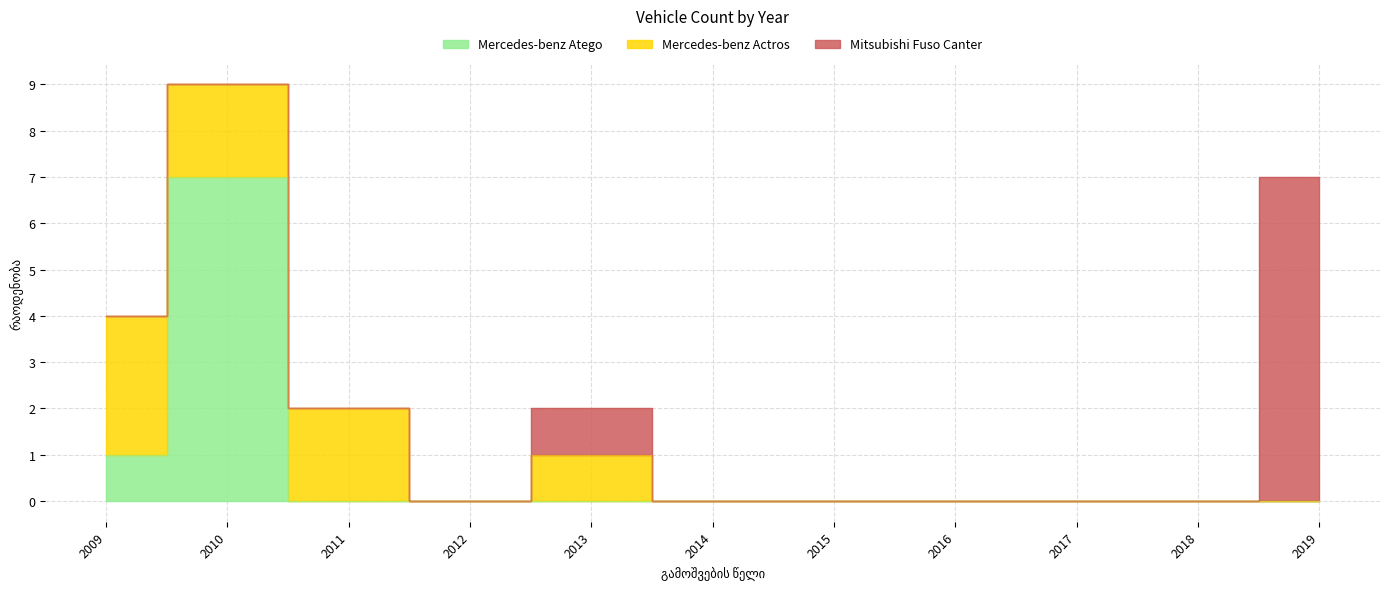

True or false: Mercedes-benz Atego and Mitsubishi Fuso Canter cross at least once.

False